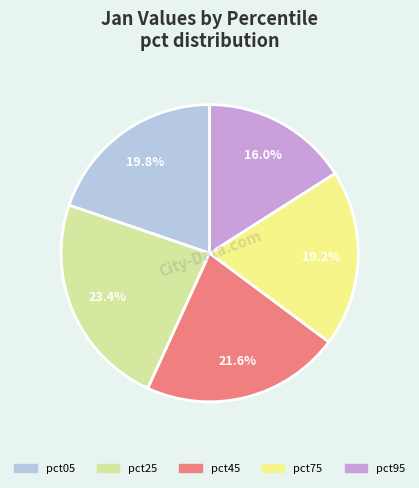

How many slices are in this pie chart?

5